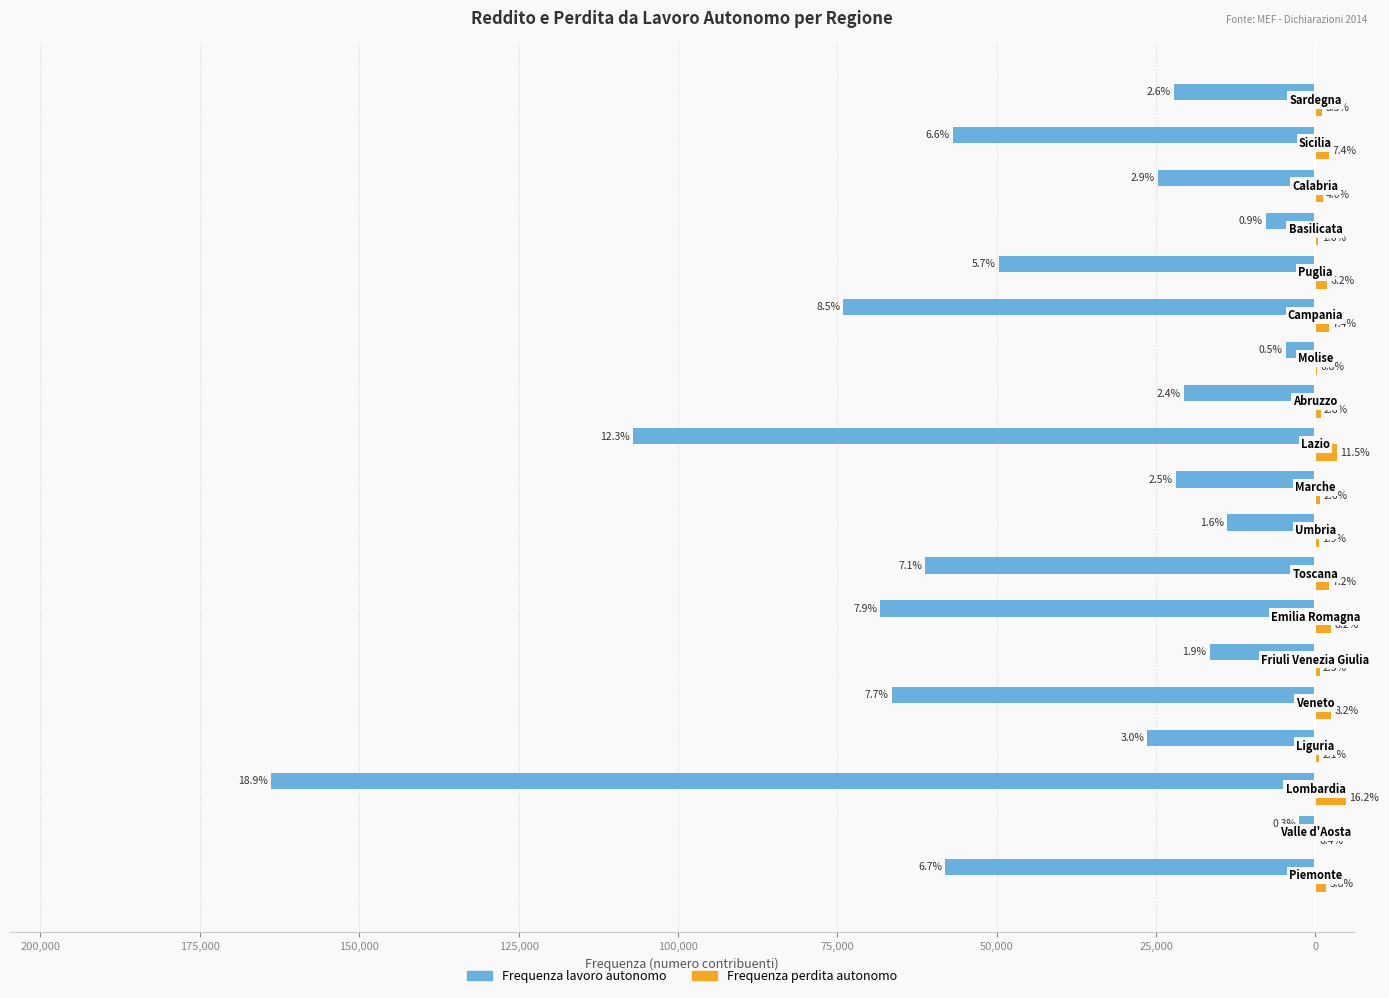

What is the difference between the second highest and second lowest values in the Frequenza lavoro autonomo series?

102353